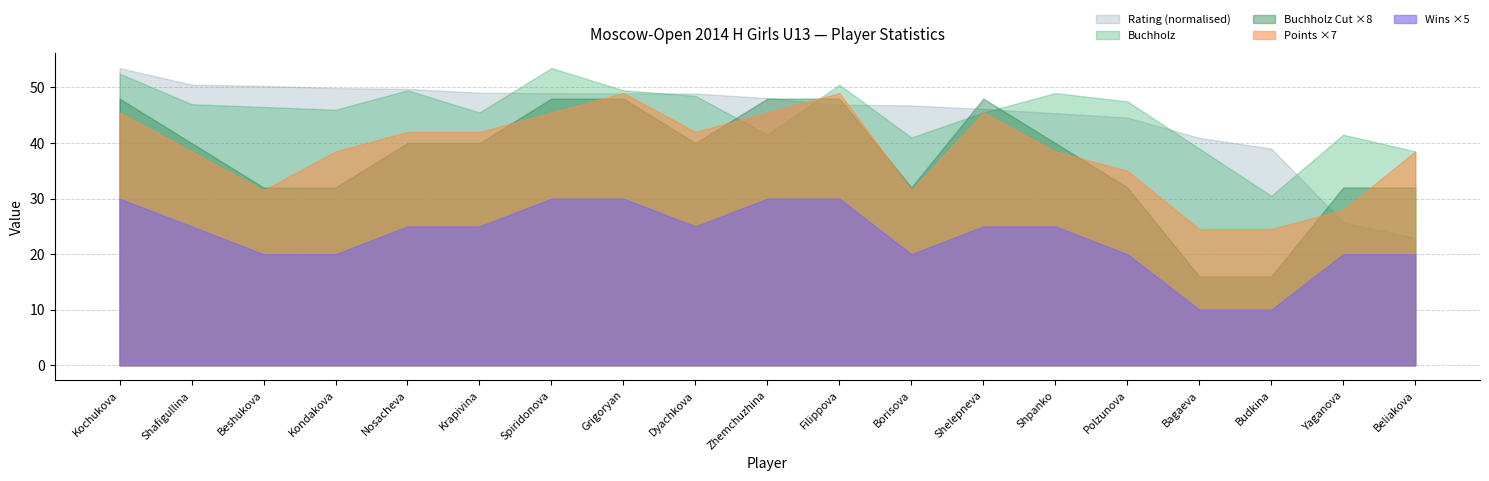

What position from the left is Shafigullina Zarina?

2